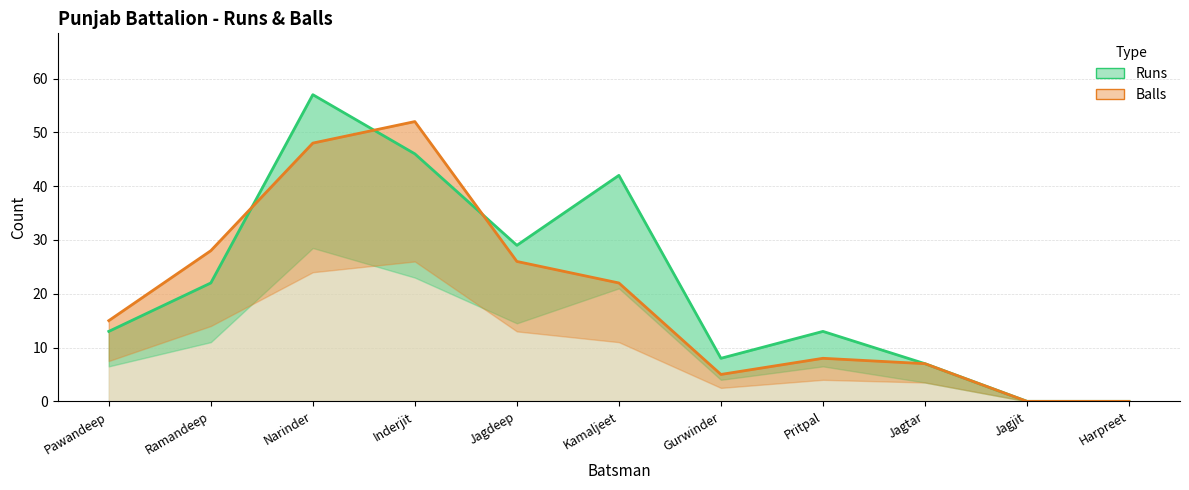

What are all the series names shown in the legend?

Runs, Balls